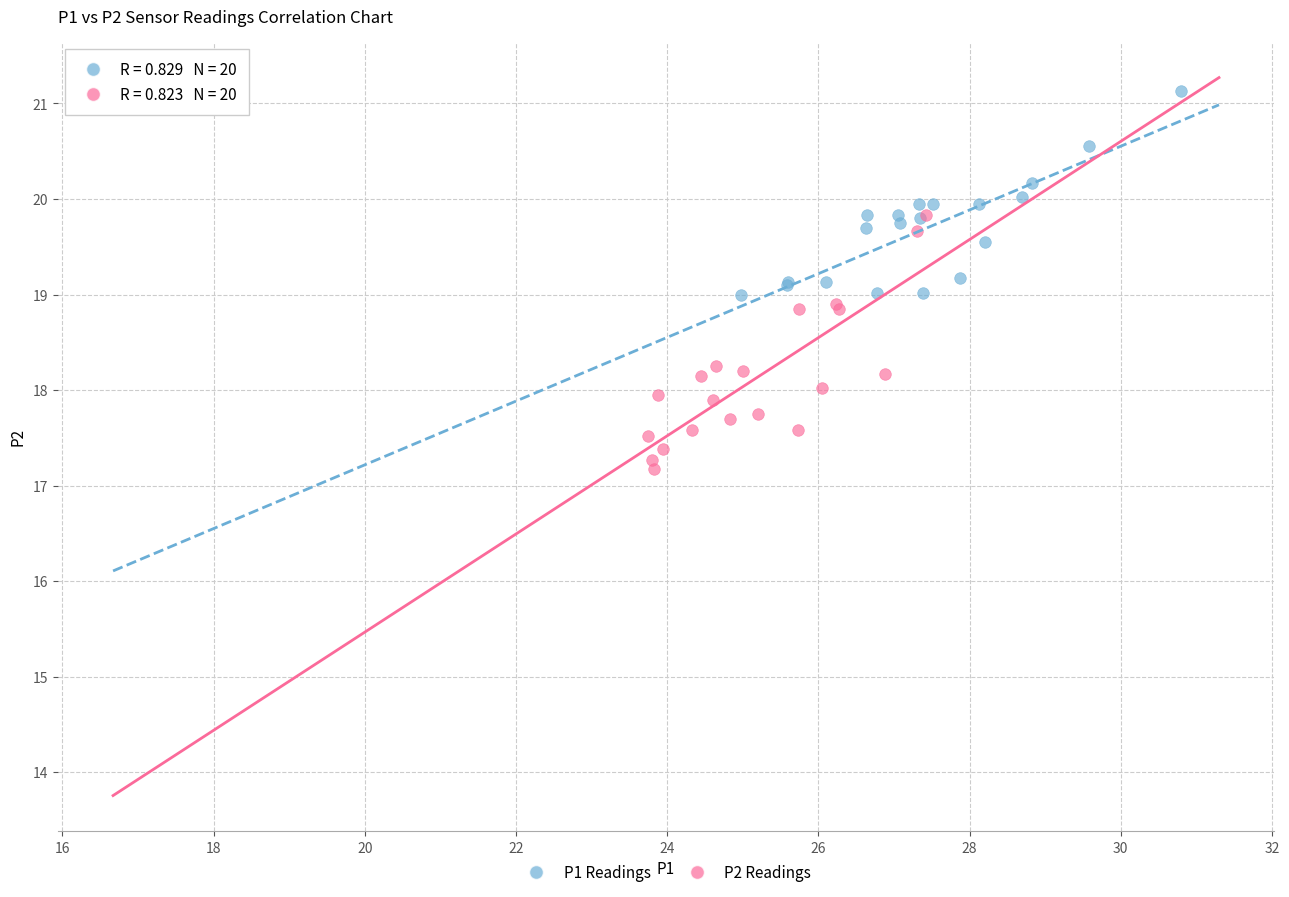

Which series reaches the minimum Y coordinate?

P2 Readings